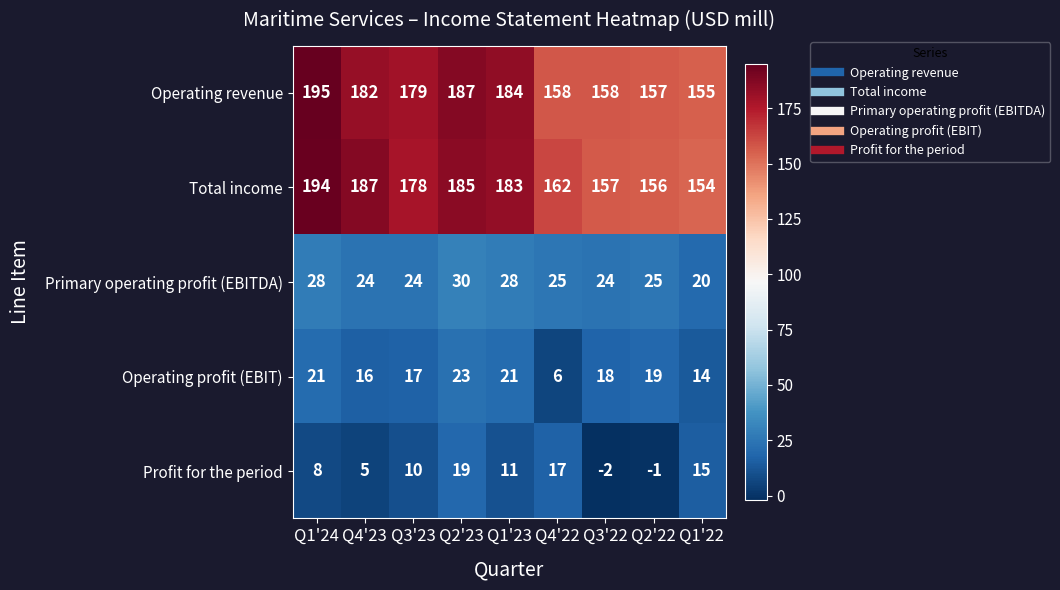

Rank the series at Q1'23 from lowest to highest value.

Profit for the period, Operating profit (EBIT), Primary operating profit (EBITDA), Total income, Operating revenue